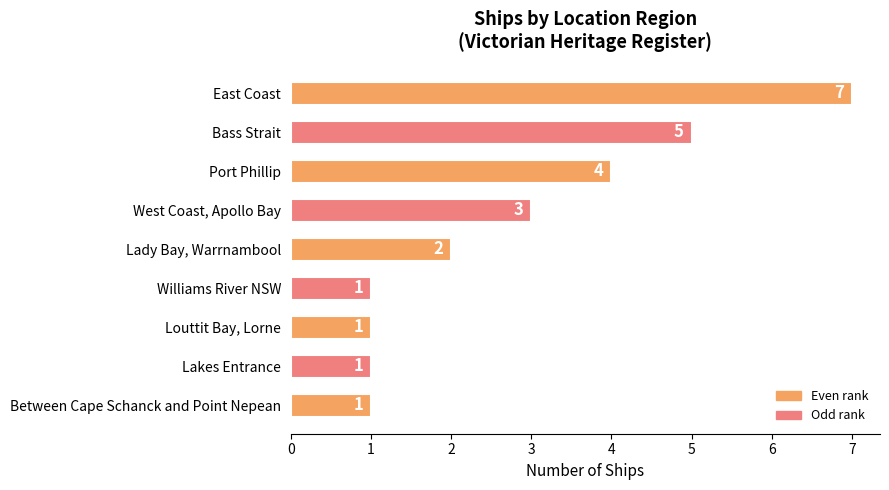

Approximately how many times larger is the value at Lakes Entrance compared to Between Cape Schanck and Point Nepean?

1.0